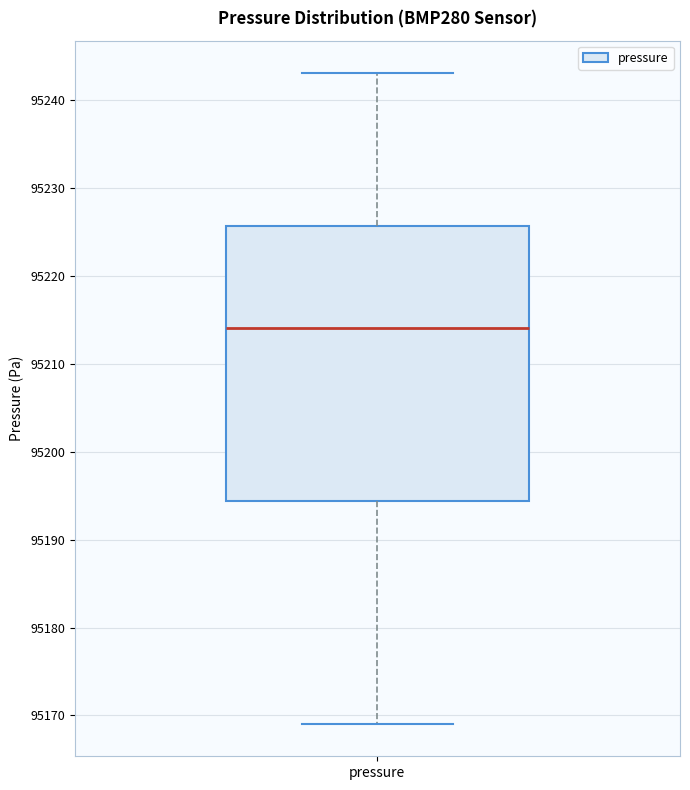

Read this box plot against the y-axis: the position of the median line, the range covered by the box, and the ends of both whiskers. The values are not printed on the chart, so give them approximately, as read against the axis.

median 95214, box 95194 to 95226, whiskers 95169 to 95243